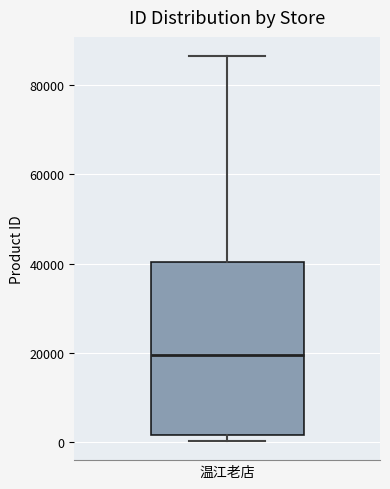

Where is the upper edge of the box for 温江老店 on the y-axis? The values are not printed on the chart, so give them approximately, as read against the axis.

40000